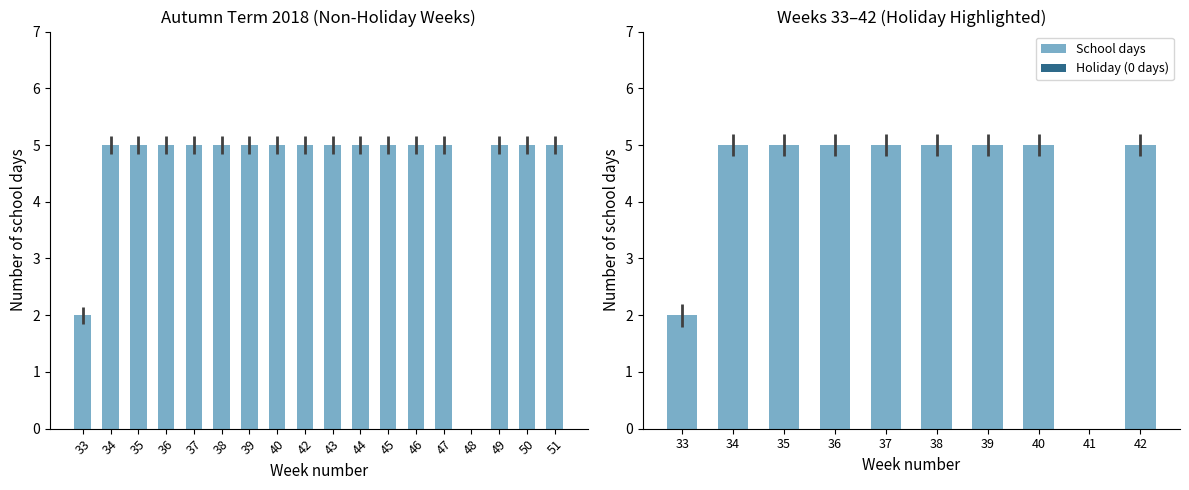

What is the value of the 10th bar from the left?

5